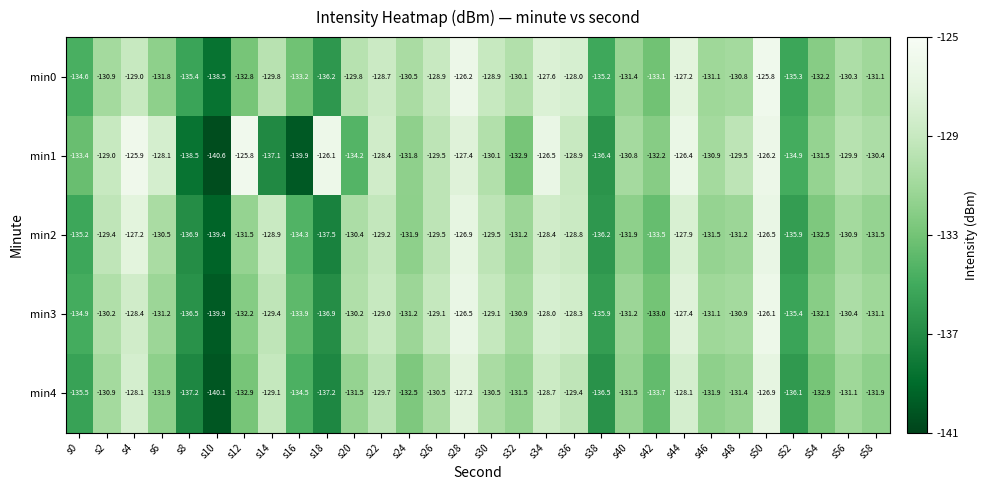

Between s12 and s46, which series saw the biggest shift?

min1